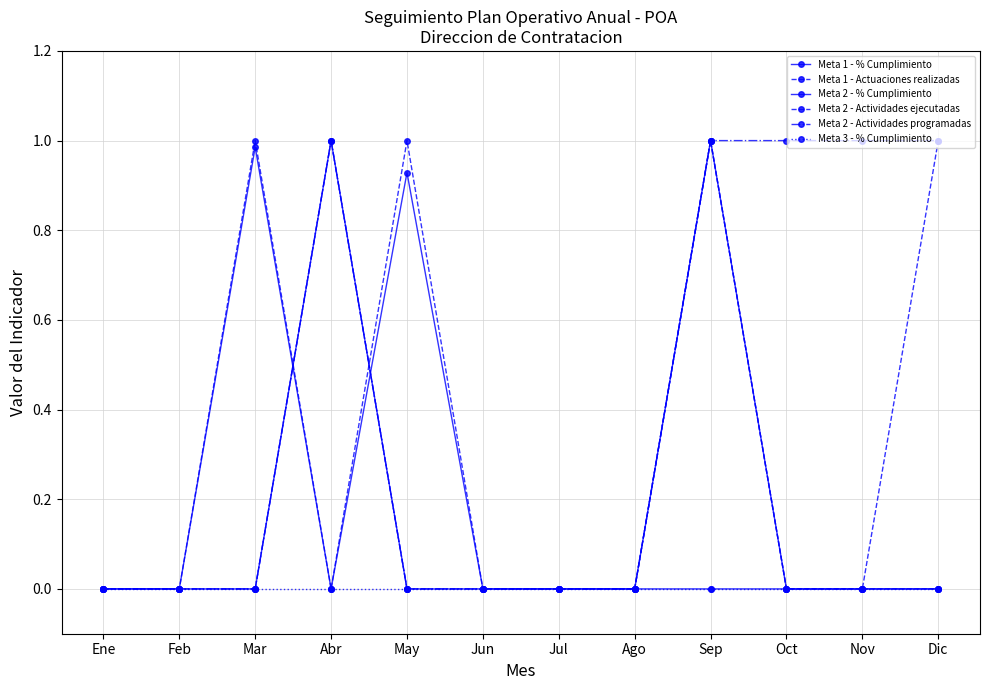

What are all the series names shown in the legend?

Meta 1 - % Cumplimiento, Meta 1 - Actuaciones realizadas, Meta 2 - % Cumplimiento, Meta 2 - Actividades ejecutadas, Meta 2 - Actividades programadas, Meta 3 - % Cumplimiento